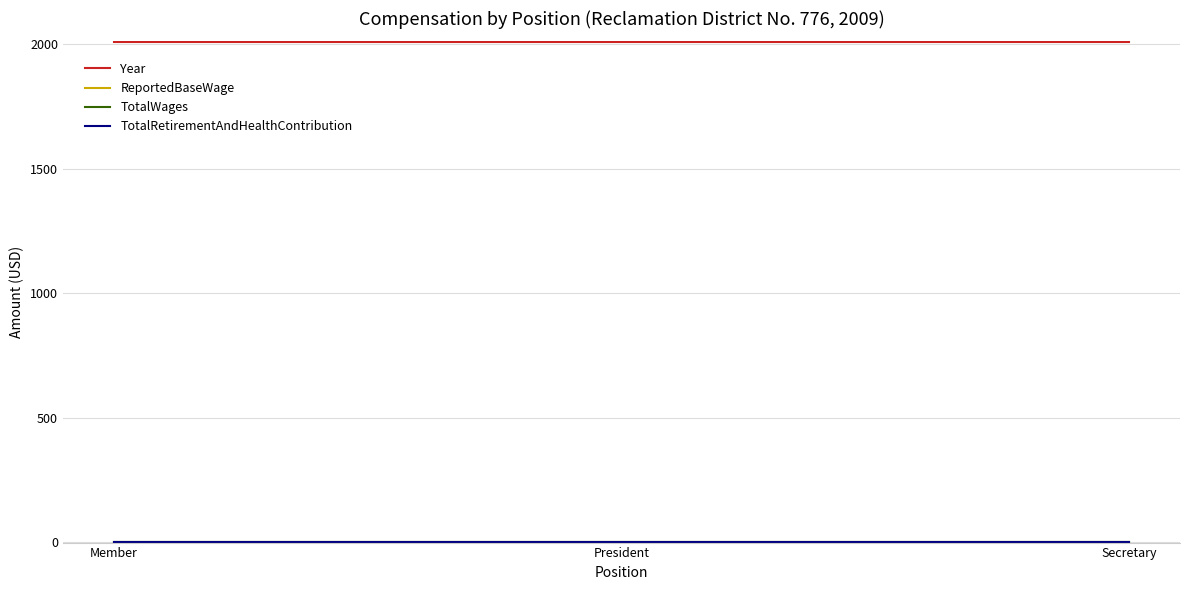

Does the chart have visible grid lines?

Yes